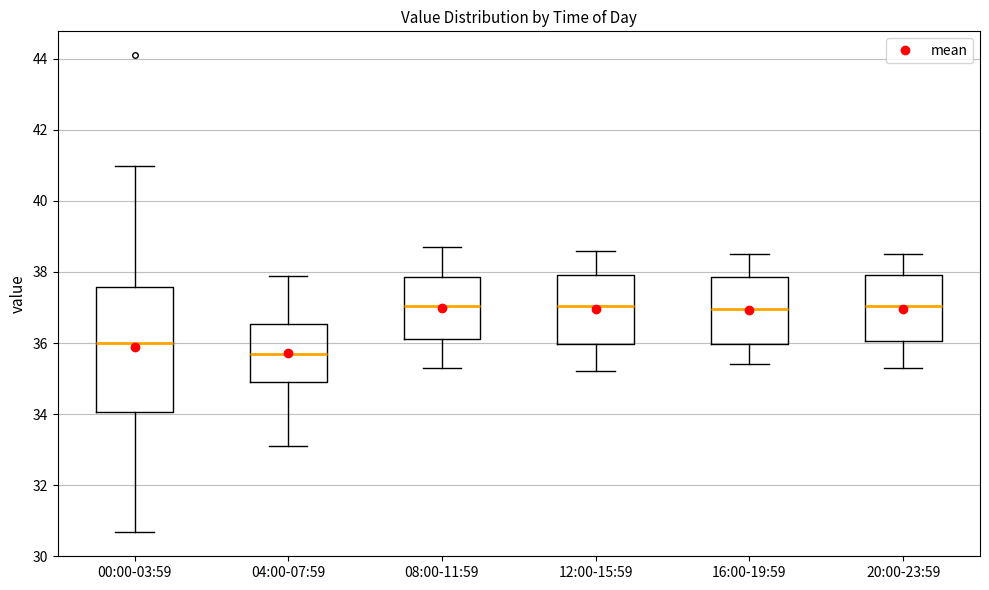

Reading left to right, transcribe this box plot: for each box, give where its median line is, the range the box spans, and where its two whiskers end, as read against the y-axis. The values are not printed on the chart, so give them approximately, as read against the axis.

00:00-03:59: median 36.0, box 34.0 to 37.6, whiskers 30.6 to 41.0
04:00-07:59: median 35.8, box 35.0 to 36.6, whiskers 33.2 to 38.0
08:00-11:59: median 37.0, box 36.2 to 37.8, whiskers 35.4 to 38.8
12:00-15:59: median 37.0, box 36.0 to 38.0, whiskers 35.2 to 38.6
16:00-19:59: median 37.0, box 36.0 to 37.8, whiskers 35.4 to 38.6
20:00-23:59: median 37.0, box 36.0 to 38.0, whiskers 35.4 to 38.6